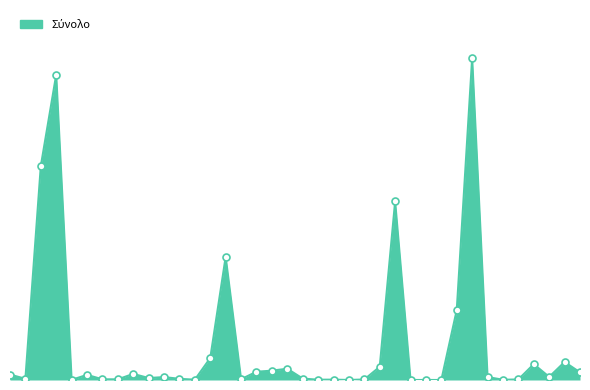

What is the smallest value displayed?

19